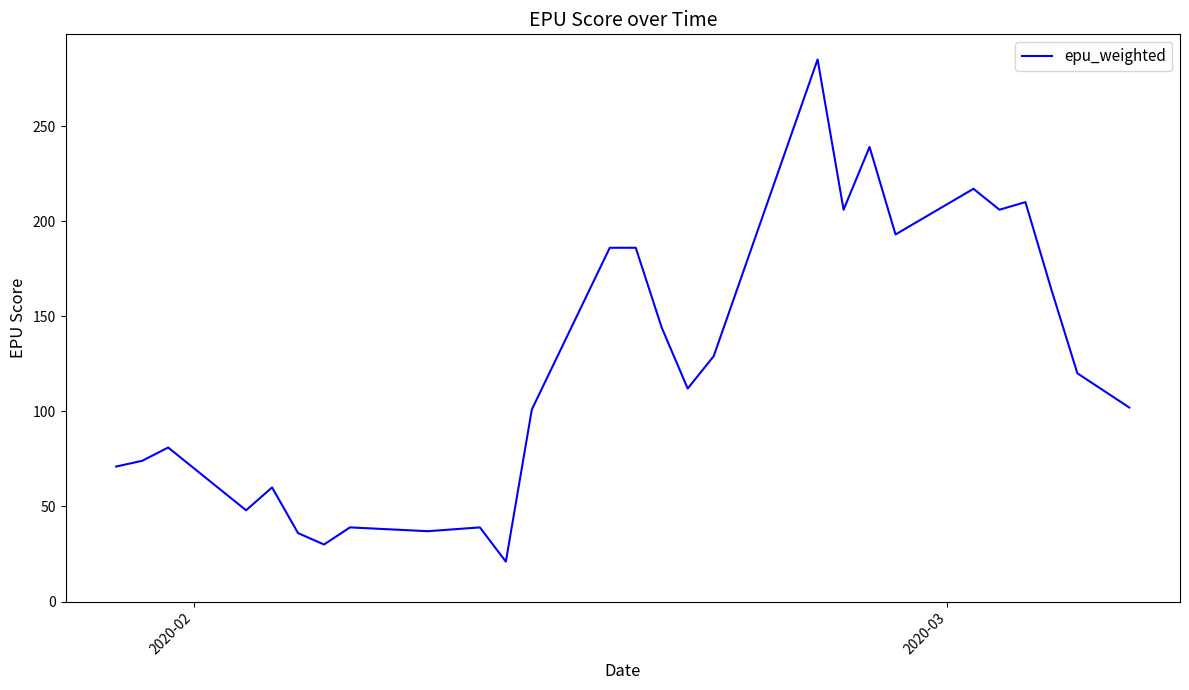

What is the greatest value displayed?

285